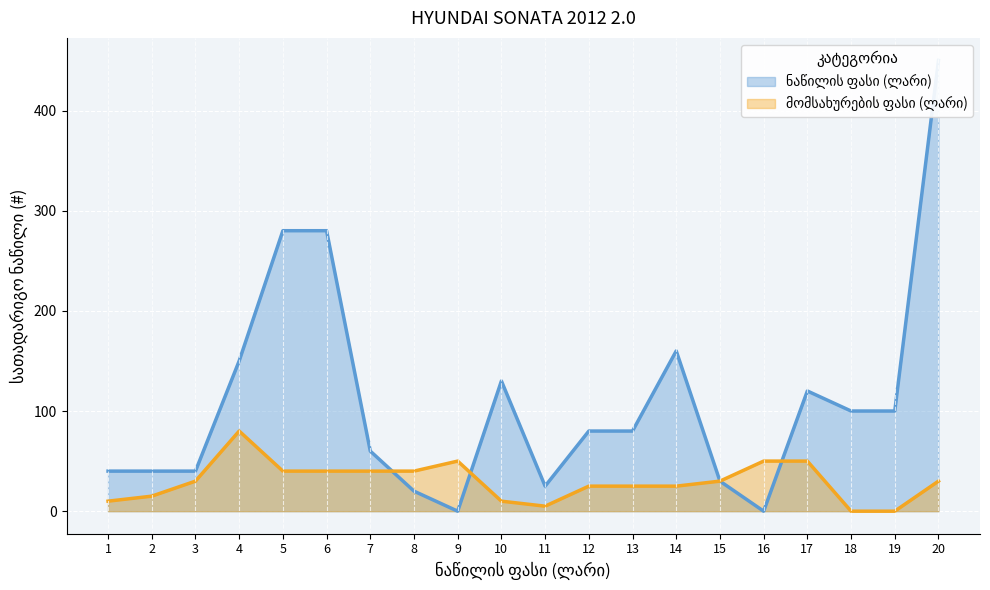

The ნაწილის ფასი (ლარი) series shows 242 at 4. True or false?

False